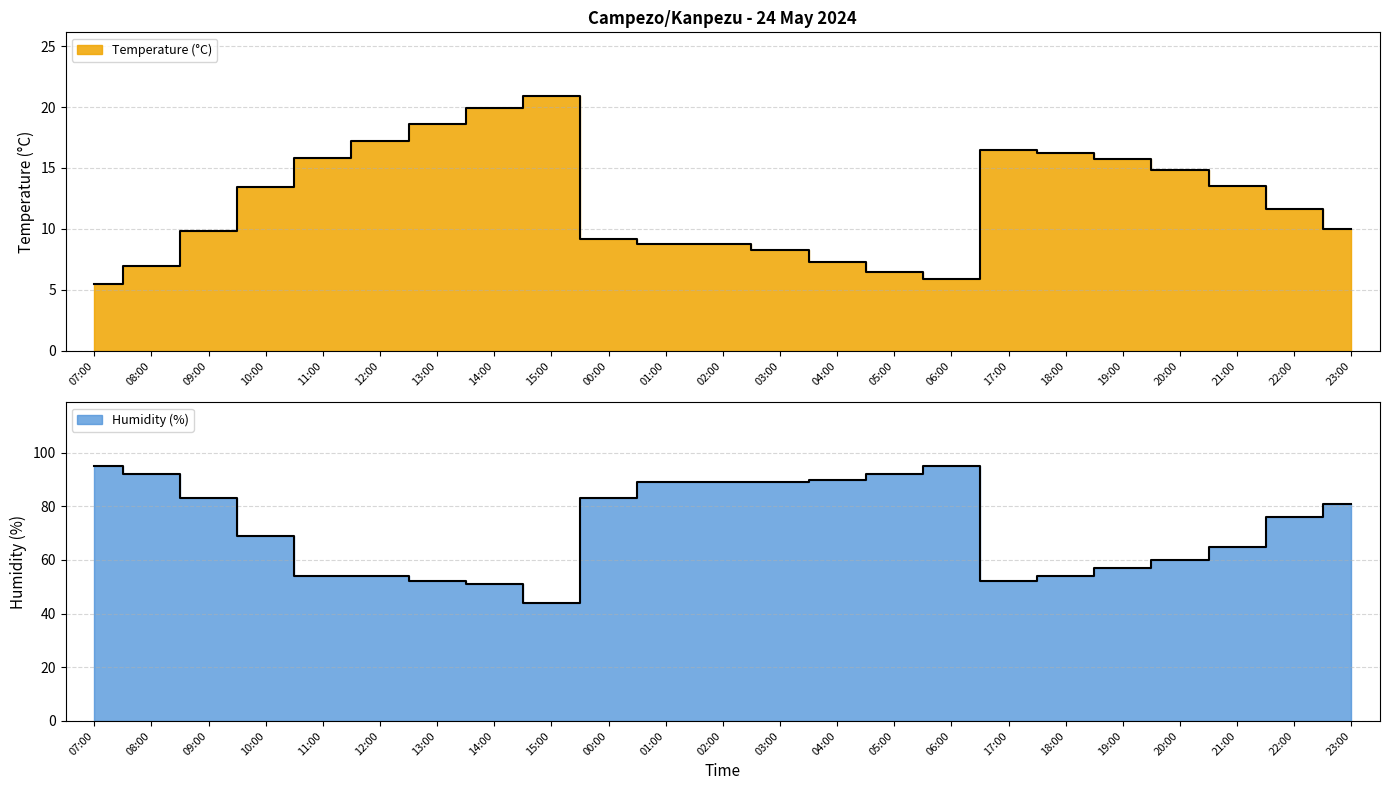

At 10:00, list the series in order from smallest to largest.

Temperature (°C), Humidity (%)